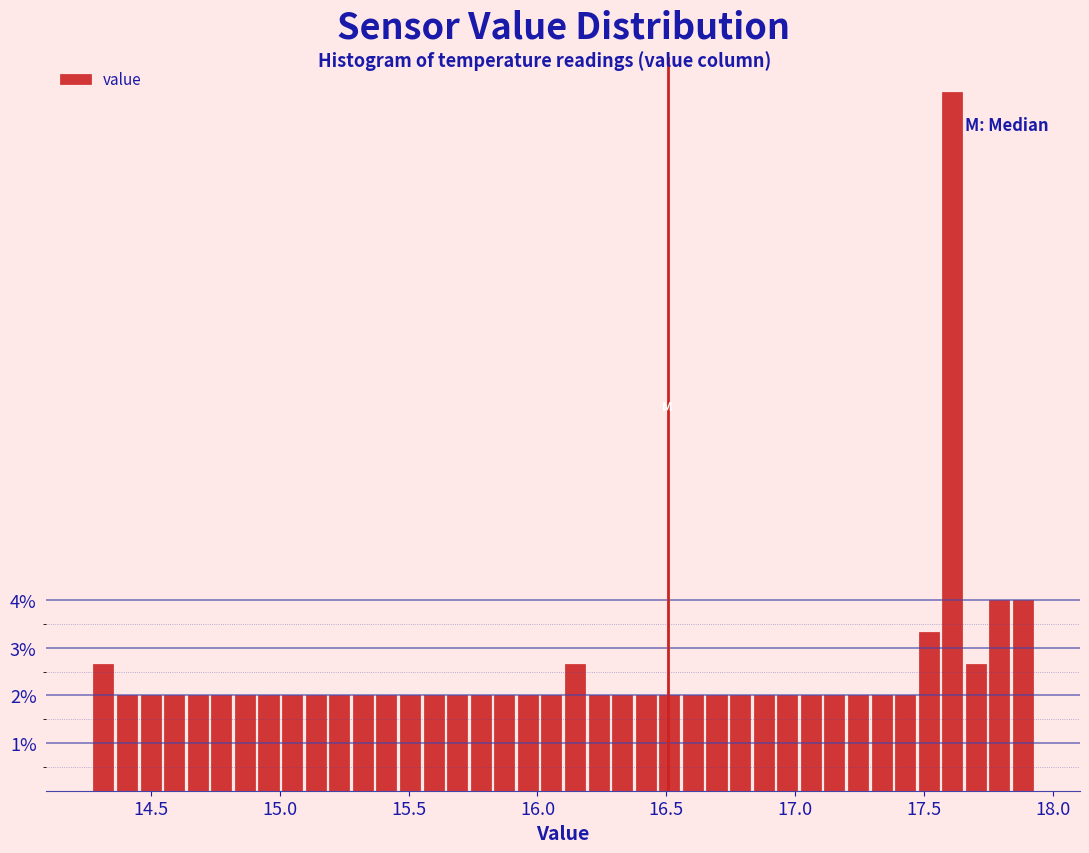

Around what value on the x-axis is the tallest bar? Give the approximate position of its centre, as read against the axis.

17.60